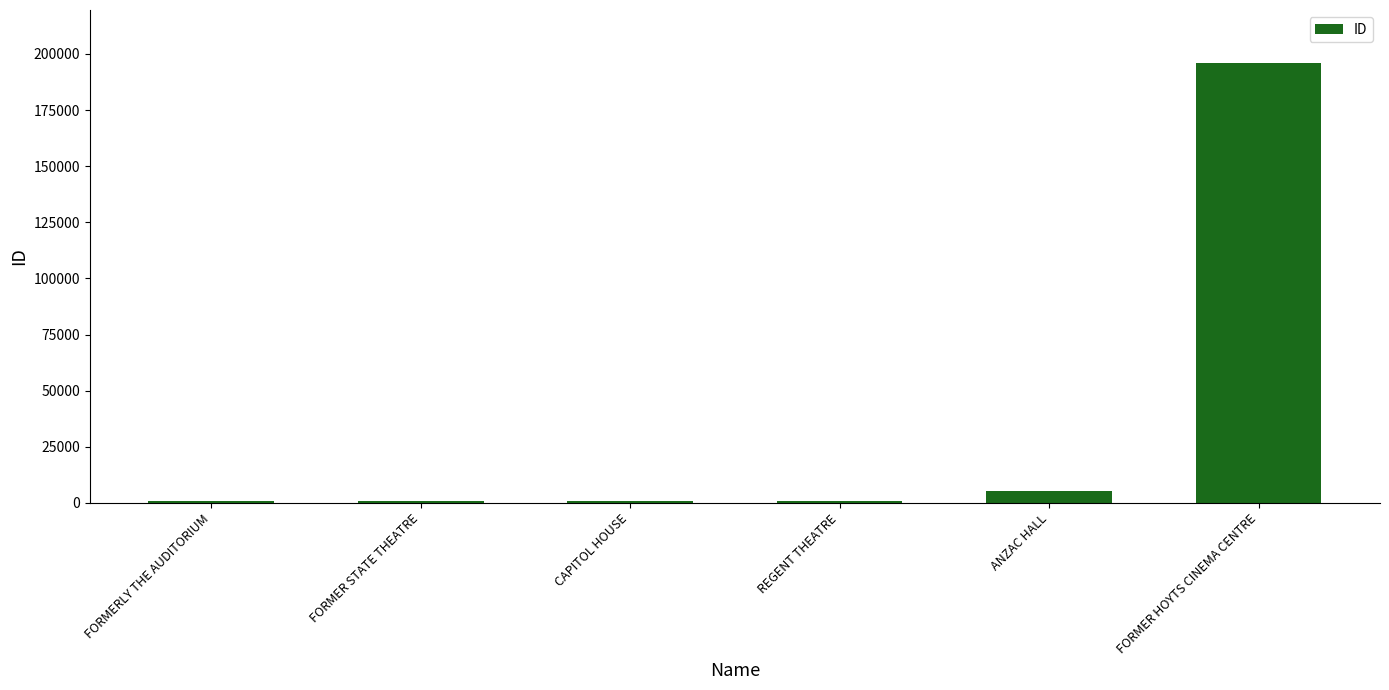

What is the label of the 6th bar from the right?

FORMERLY THE AUDITORIUM